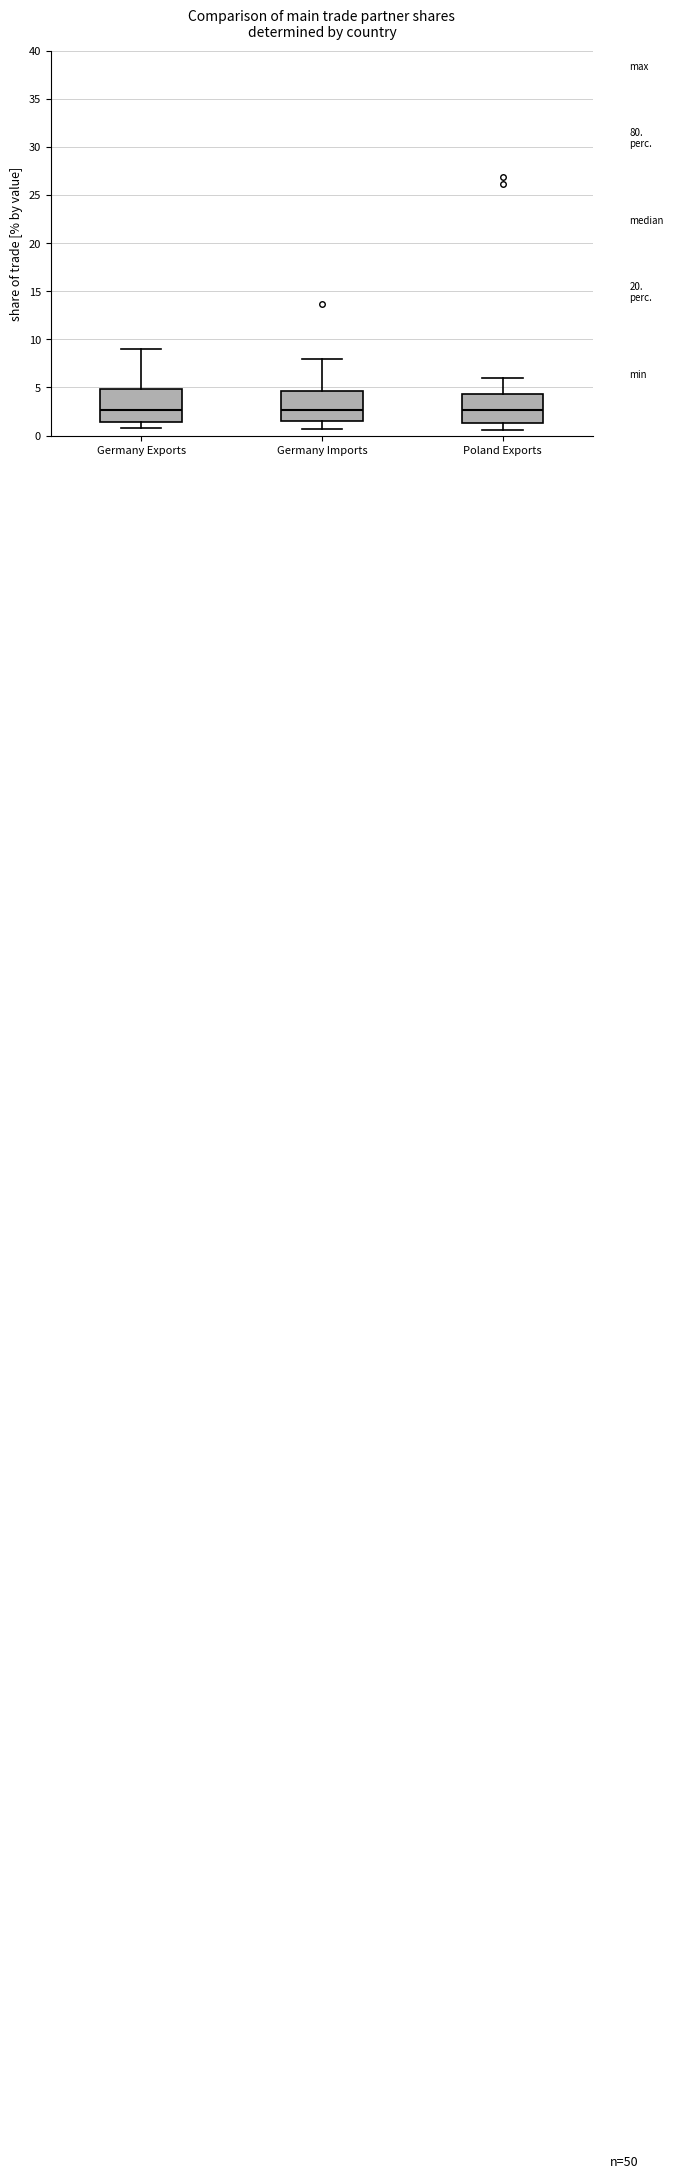

Where does the median line of the box for Poland Exports sit on the y-axis? The values are not printed on the chart, so give them approximately, as read against the axis.

2.5